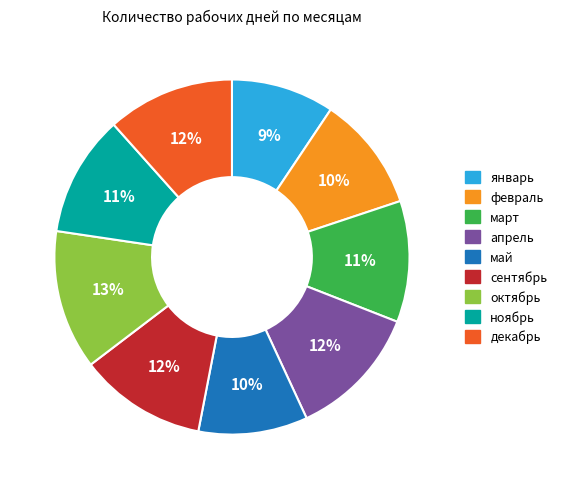

To the nearest percent, what percentage of the pie is ноябрь?

11%